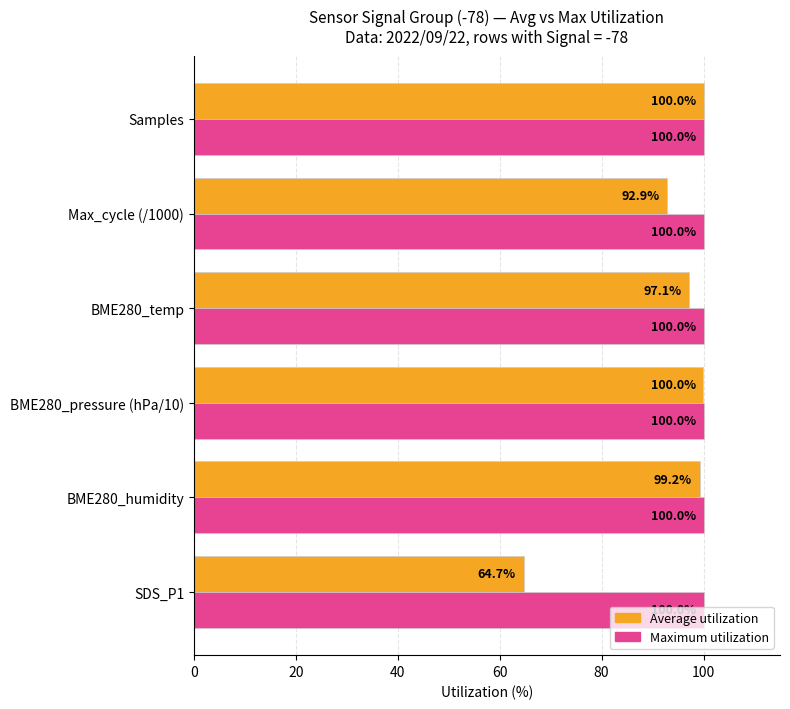

Which series changed the most between SDS_P1 and Samples?

Average utilization